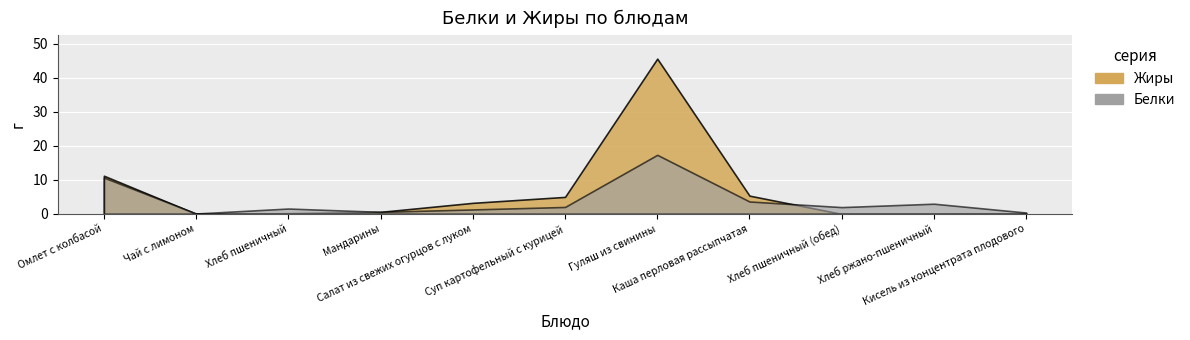

What position from the right is Хлеб ржано-пшеничный?

2